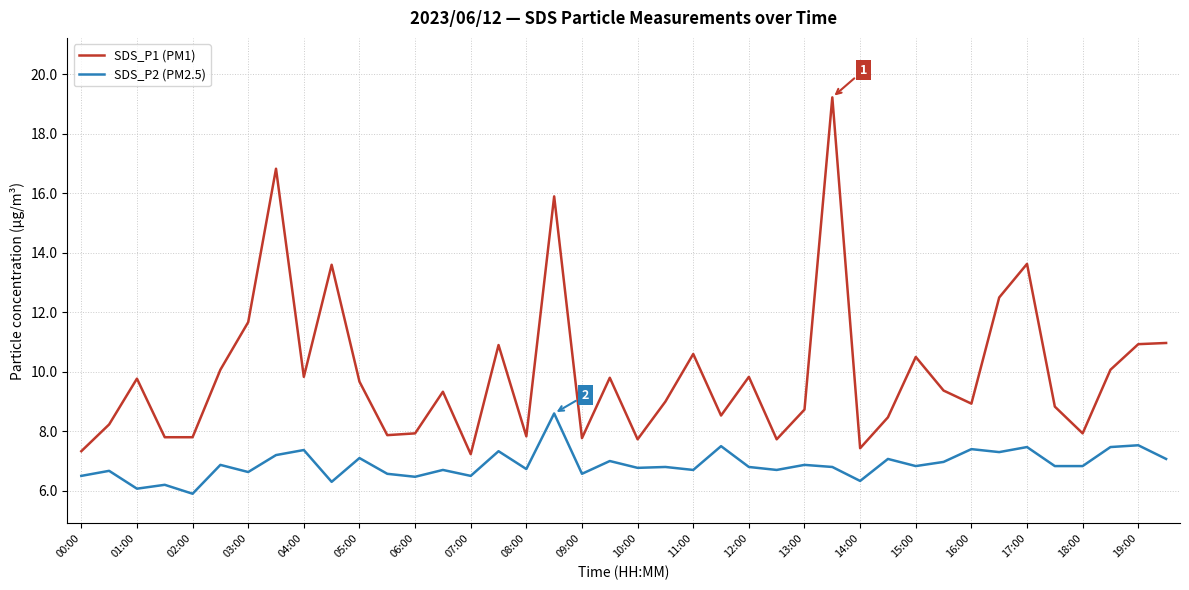

How many lines are shown in the chart?

2